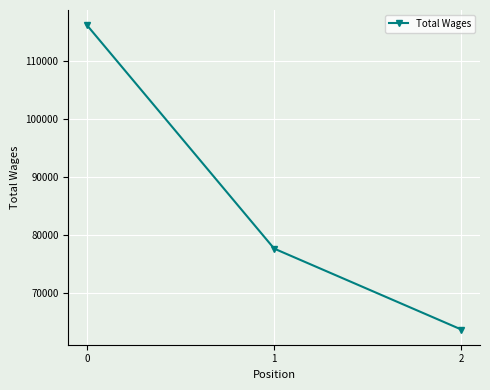

How many distinct data groups are displayed?

1